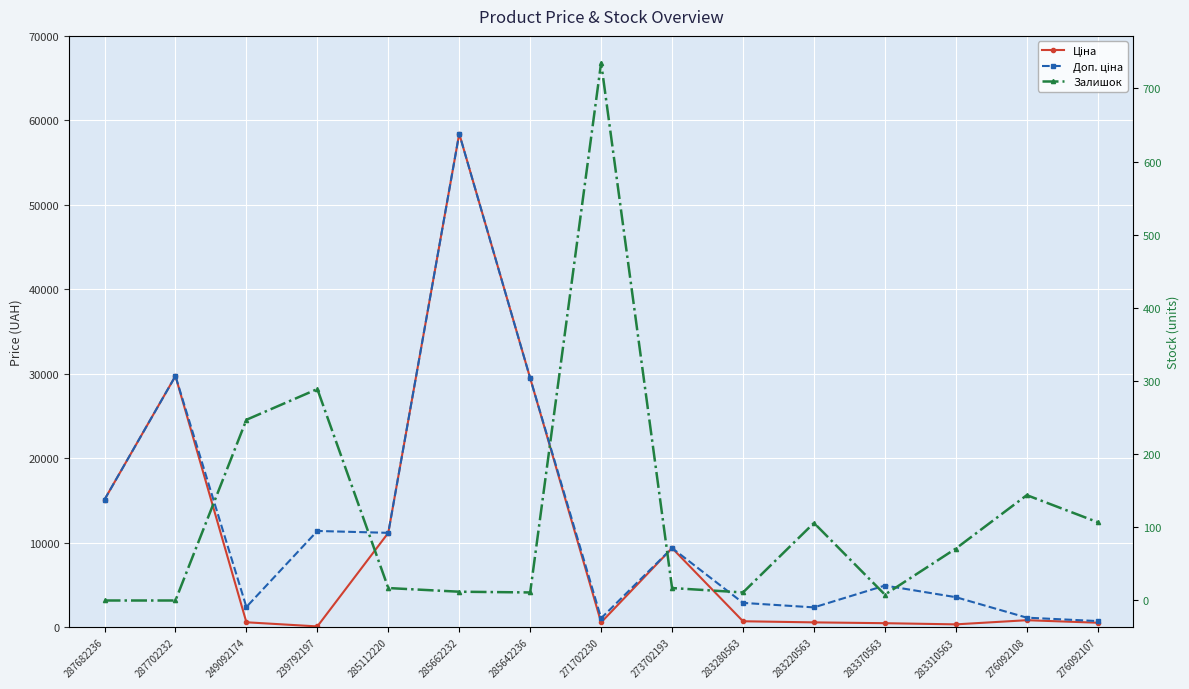

Does the chart display data point markers on the line(s)?

Yes